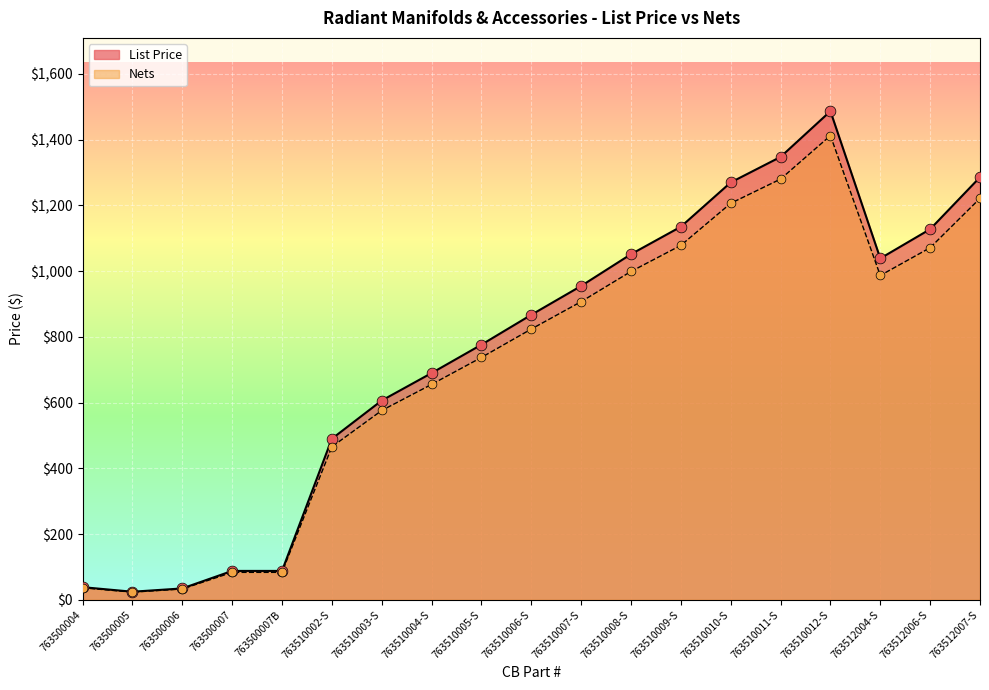

What are all the series names shown in the legend?

List Price, Nets